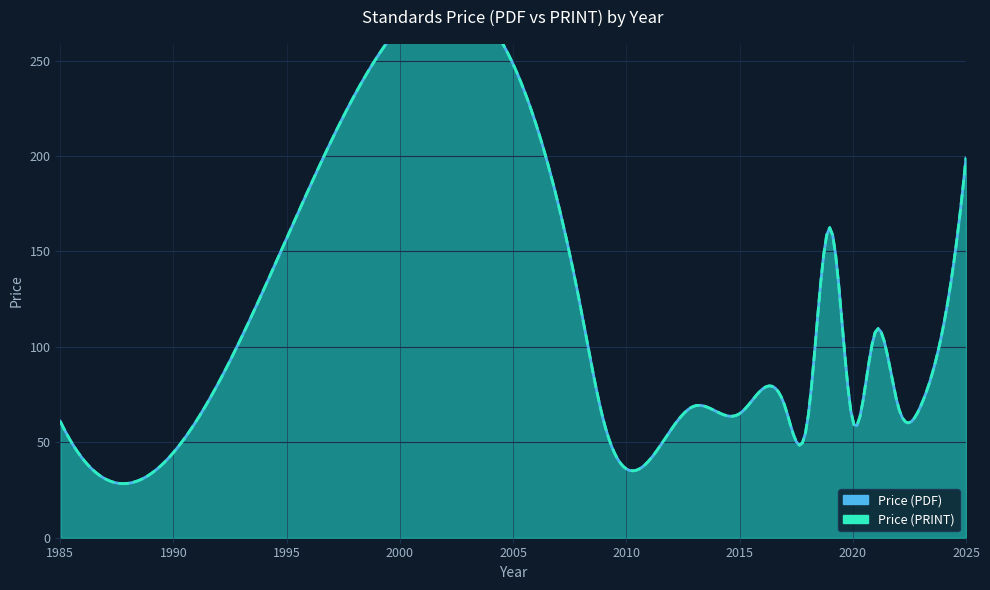

Rank the series by their maximum value, from highest to lowest.

Price (PDF), Price (PRINT)